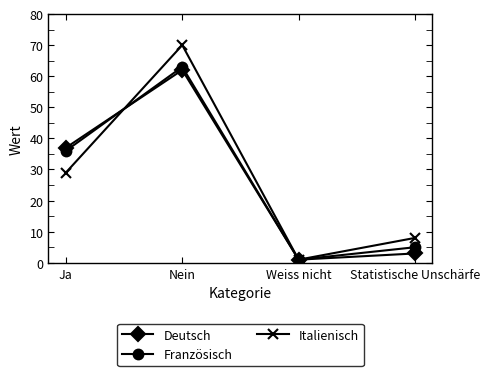

At which label is Deutsch closest to 31?

Ja